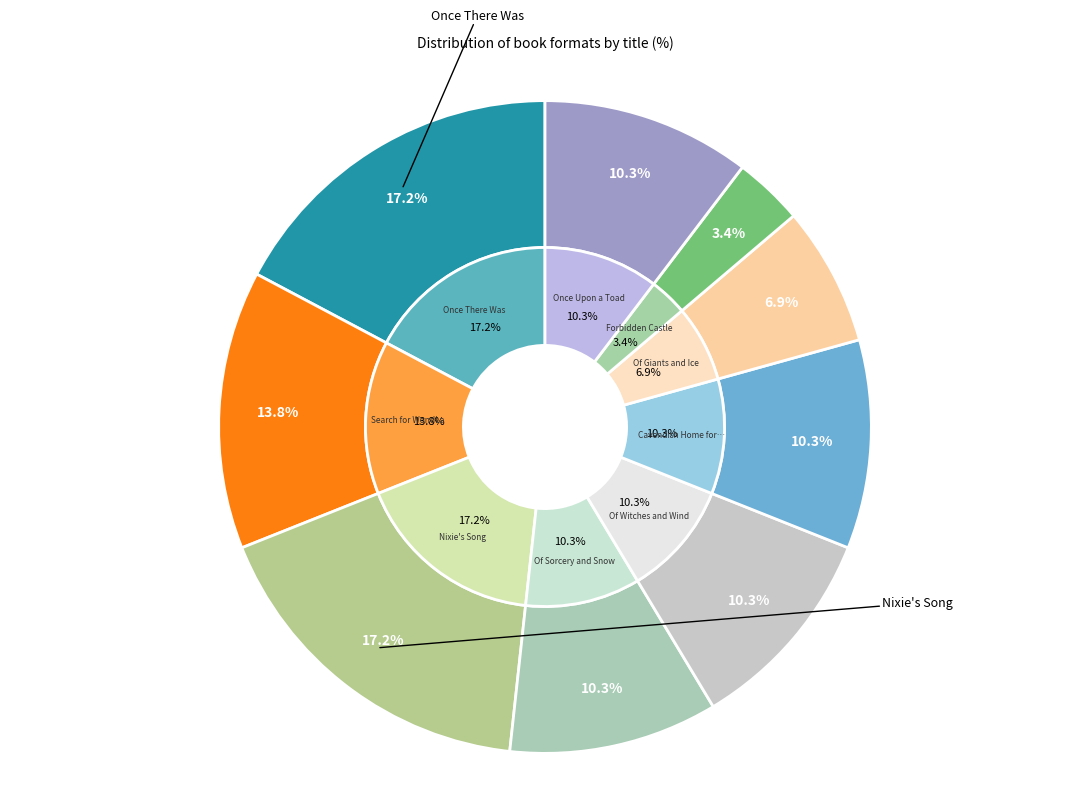

How many slices are in this pie chart?

9